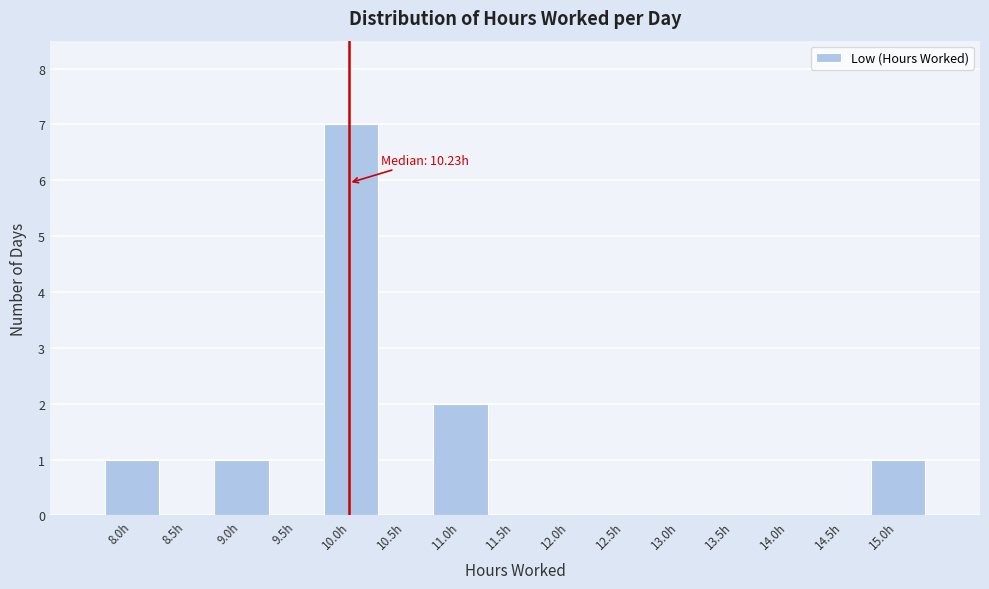

Reading left to right, transcribe all the data shown in this chart.

8.0h=1	8.5h=0	9.0h=1	9.5h=0	10.0h=7	10.5h=0	11.0h=2	11.5h=0	12.0h=0	12.5h=0	13.0h=0	13.5h=0	14.0h=0	14.5h=0	15.0h=1